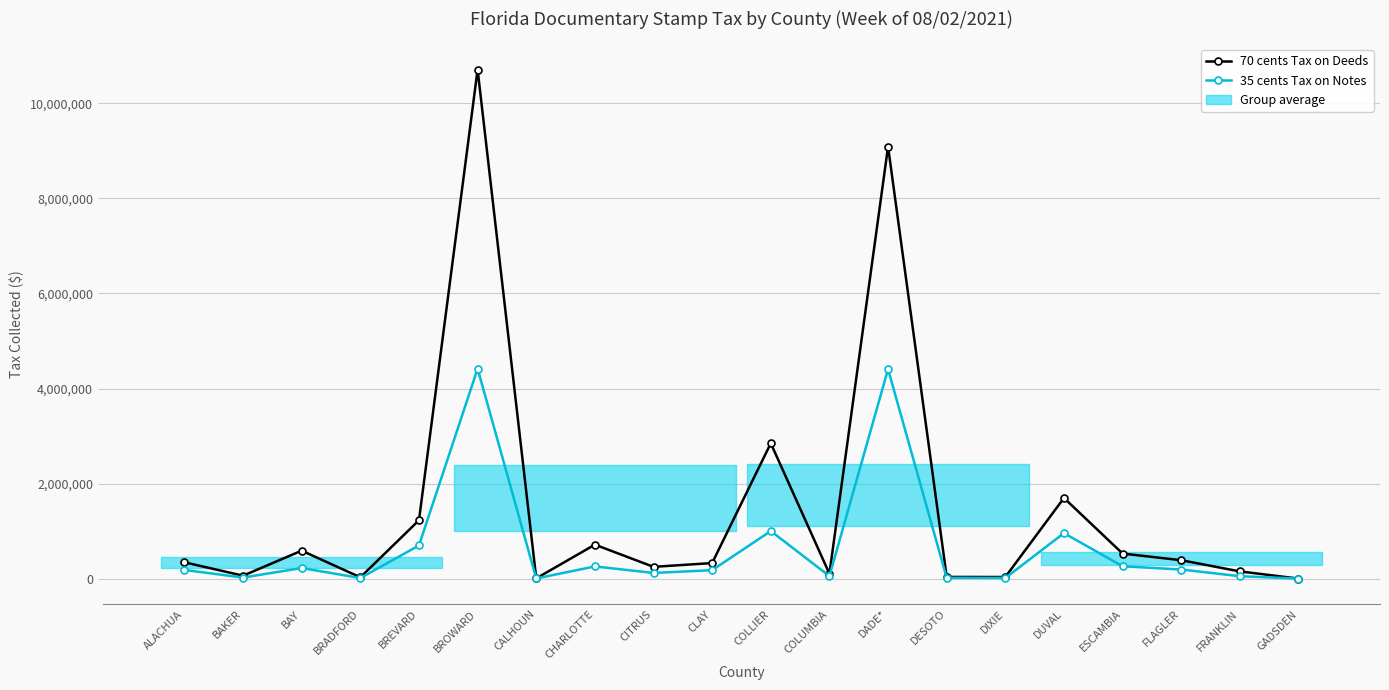

Which has a higher value, BRADFORD or ALACHUA?

ALACHUA